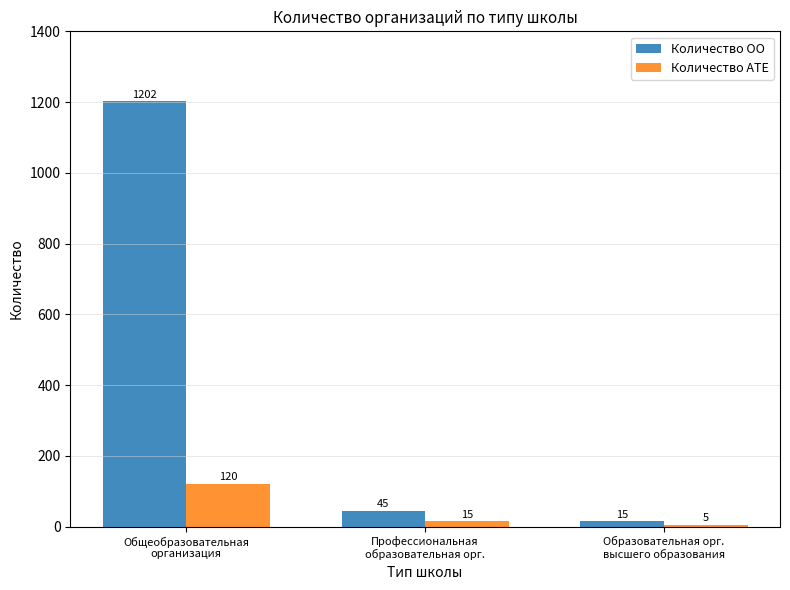

What value does the Количество АТЕ series have at Профессиональная
образовательная орг.?

15